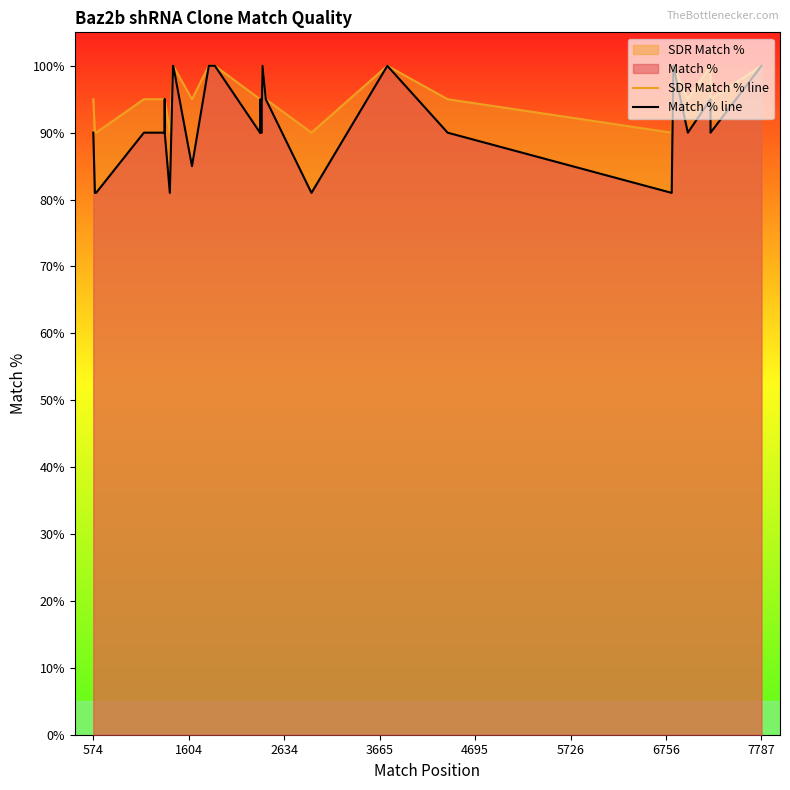

True or false: Match % line and SDR Match % line intersect in this chart.

False